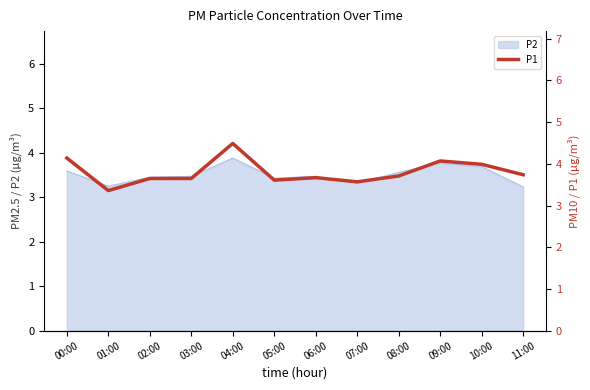

What is the ratio of the value at 05:00 to the value at 00:00?

0.9